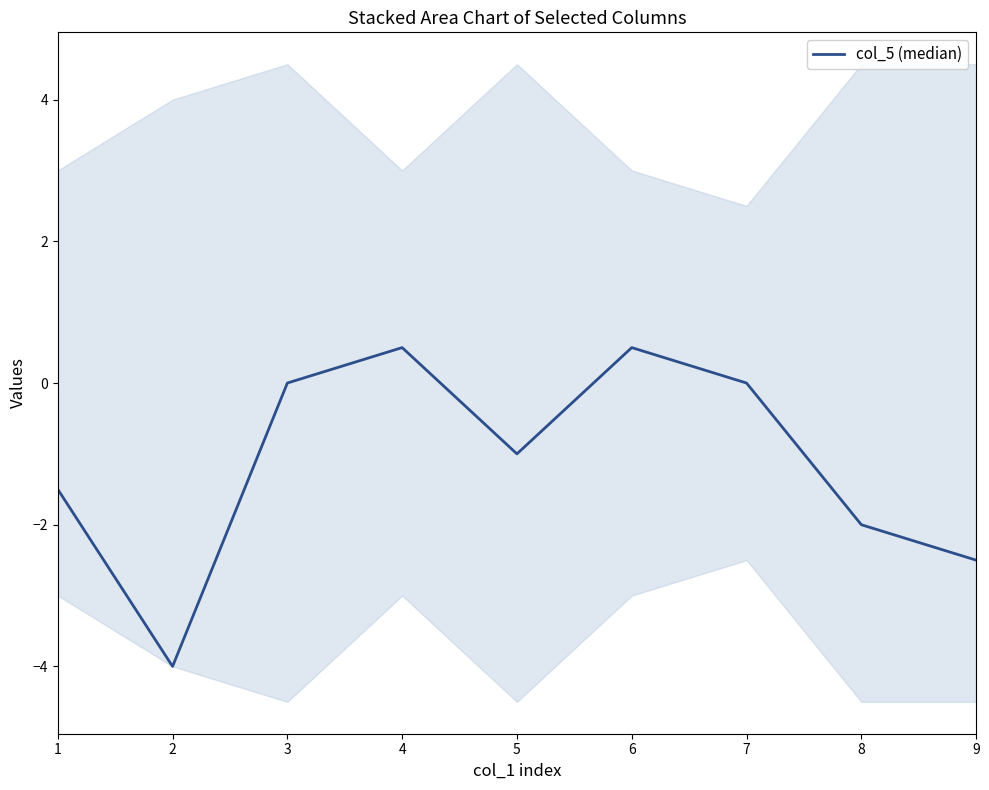

Reading left to right, list all the values displayed in this chart.

-1.5	-4.0	0.0	0.5	-1.0	0.5	0.0	-2.0	-2.5